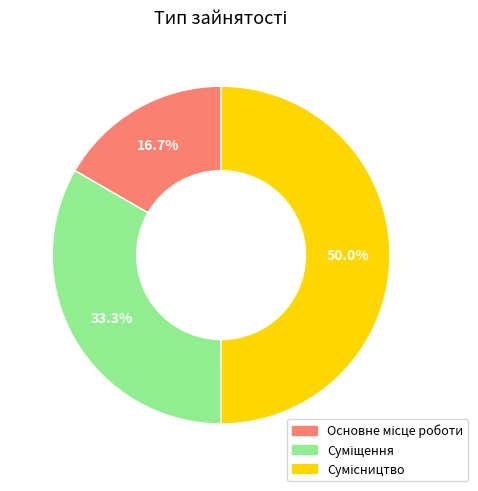

How many slices are in this pie chart?

3